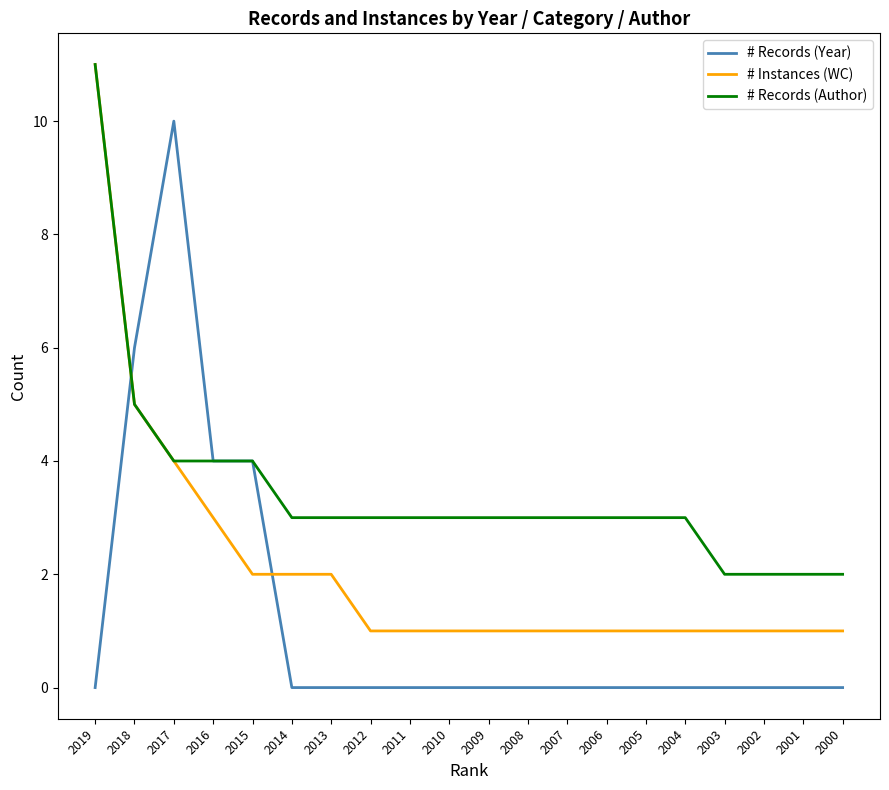

What is the total value across all series at 2012?

4